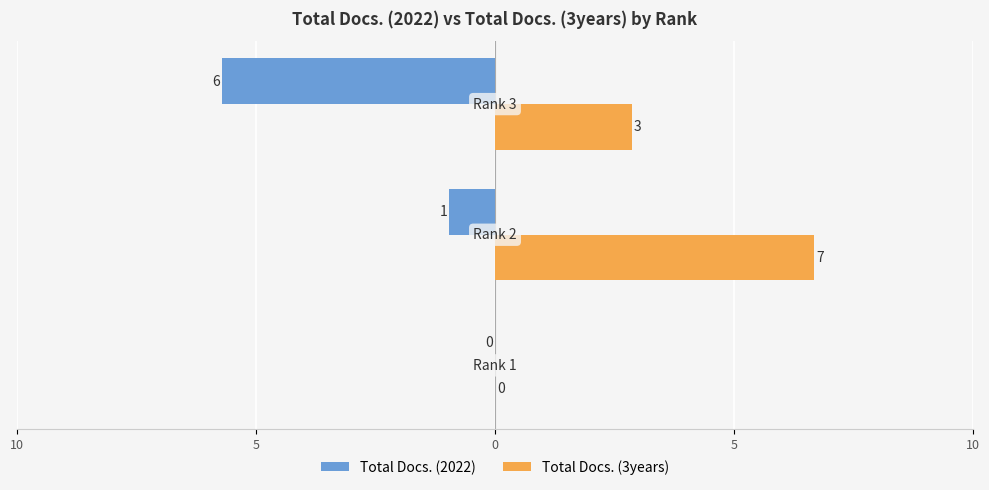

What are all the series names shown in the legend?

Total Docs. (2022), Total Docs. (3years)